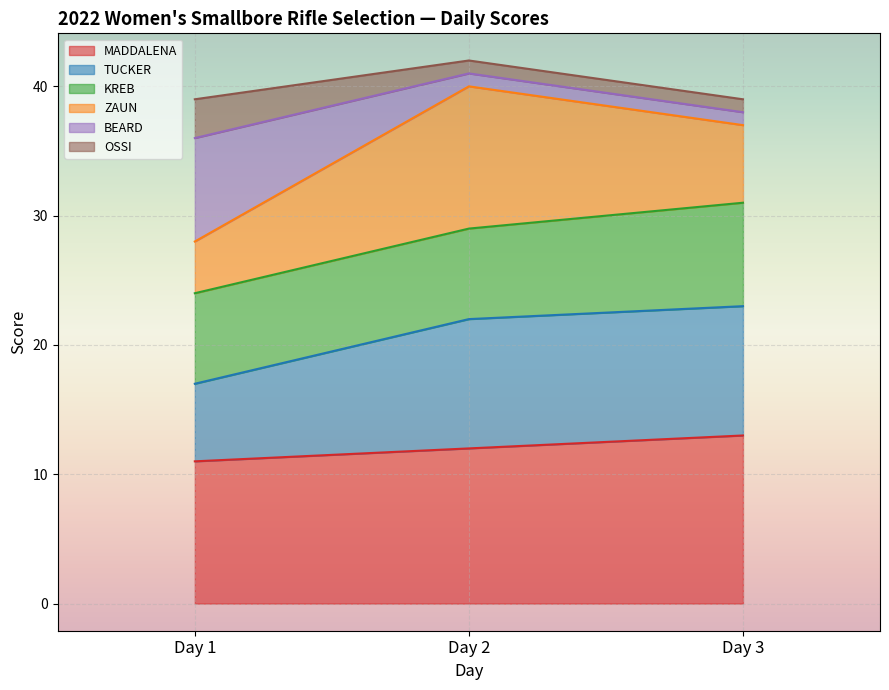

At which label does MADDALENA reach its peak?

Day 3